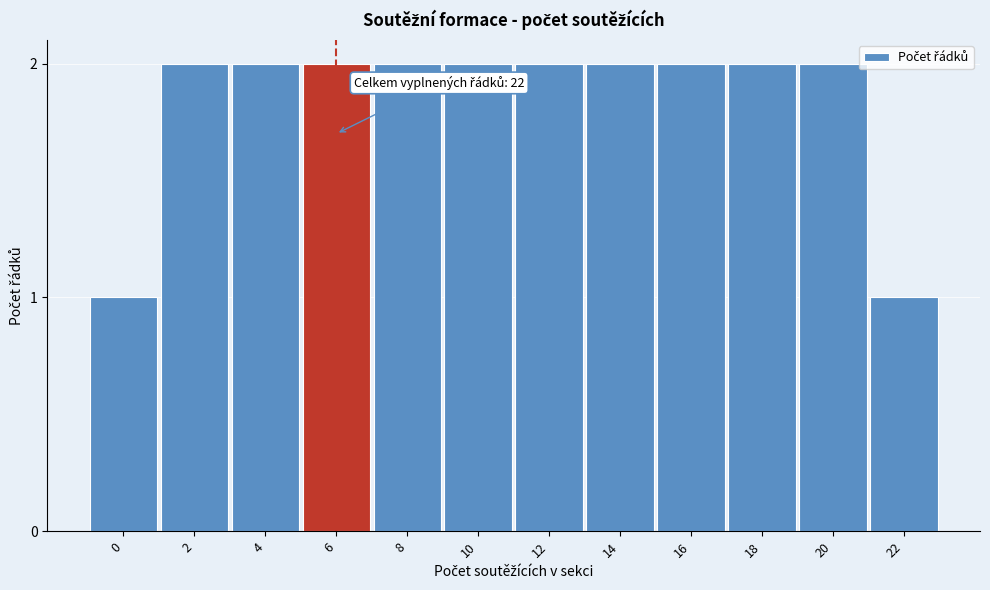

Reading left to right, transcribe all the data shown in this chart.

1	2	2	2	2	2	2	2	2	2	2	1